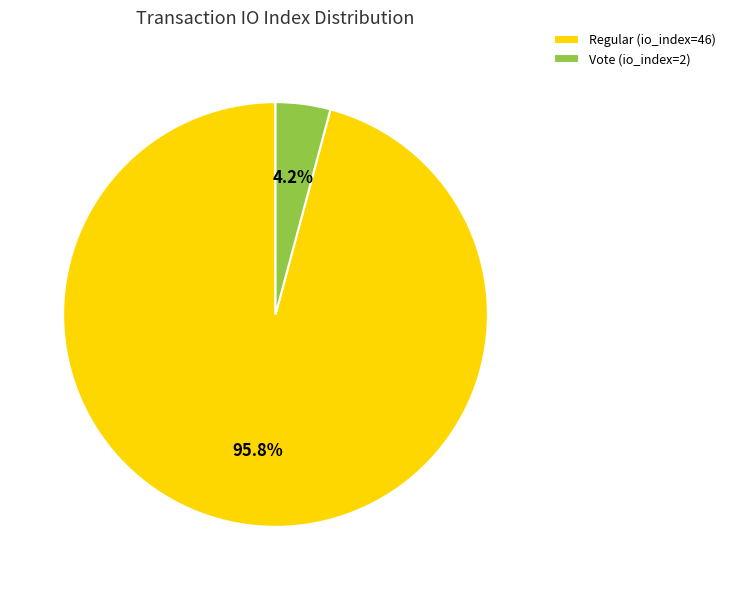

What is the ratio of the value at Regular (io_index=46) to the value at Vote (io_index=2)?

23.0